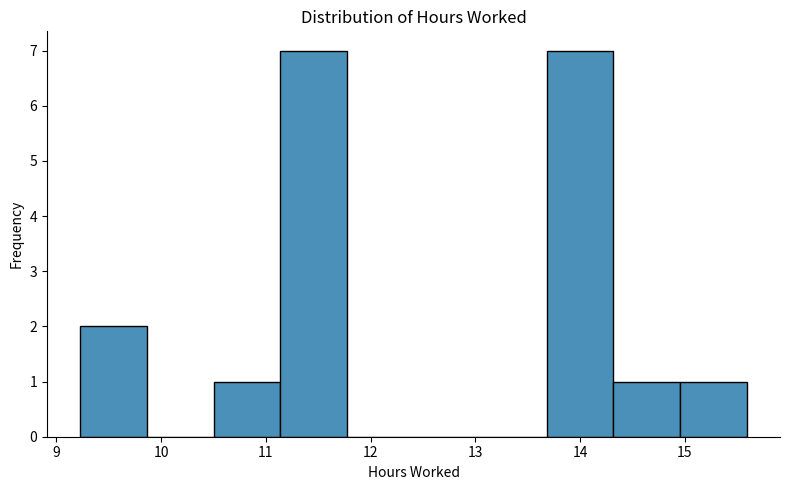

Reading left to right, list every bar in this chart as the range it spans on the x-axis followed by its height. Neither the bar edges nor the heights are printed on the chart, so give them approximately, as read against the axes.

9.2 to 9.9: 2
9.9 to 10.5: 0
10.5 to 11.1: 1
11.1 to 11.8: 7
11.8 to 12.4: 0
12.4 to 13.0: 0
13.0 to 13.7: 0
13.7 to 14.3: 7
14.3 to 15.0: 1
15.0 to 15.6: 1